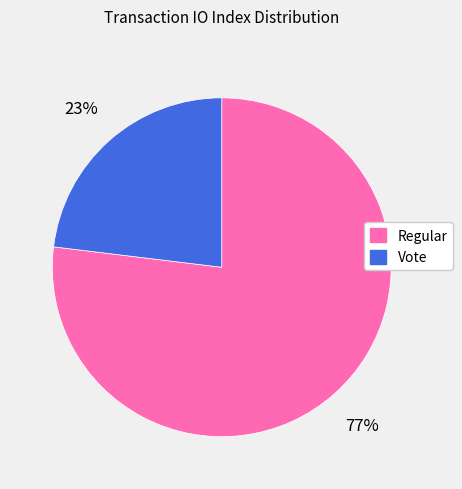

To the nearest percent, what is the difference between the largest and smallest slice percentages?

54%